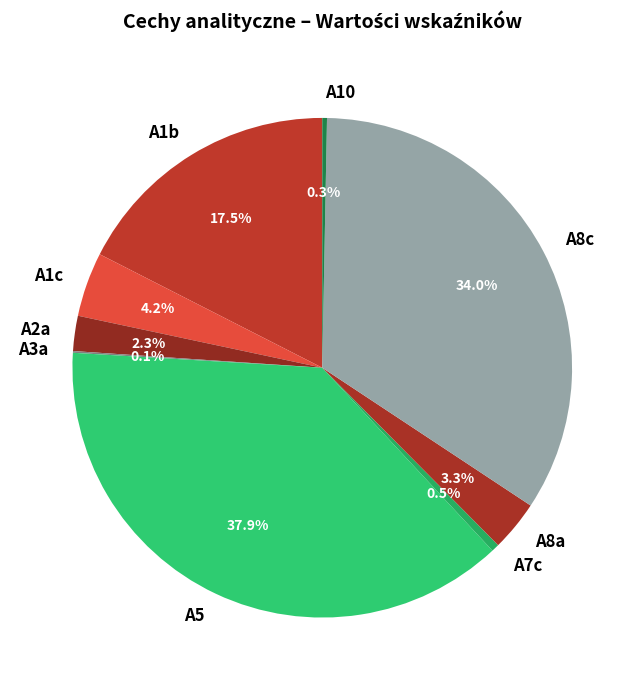

Is the sum of A1c and A10 greater than half?

No